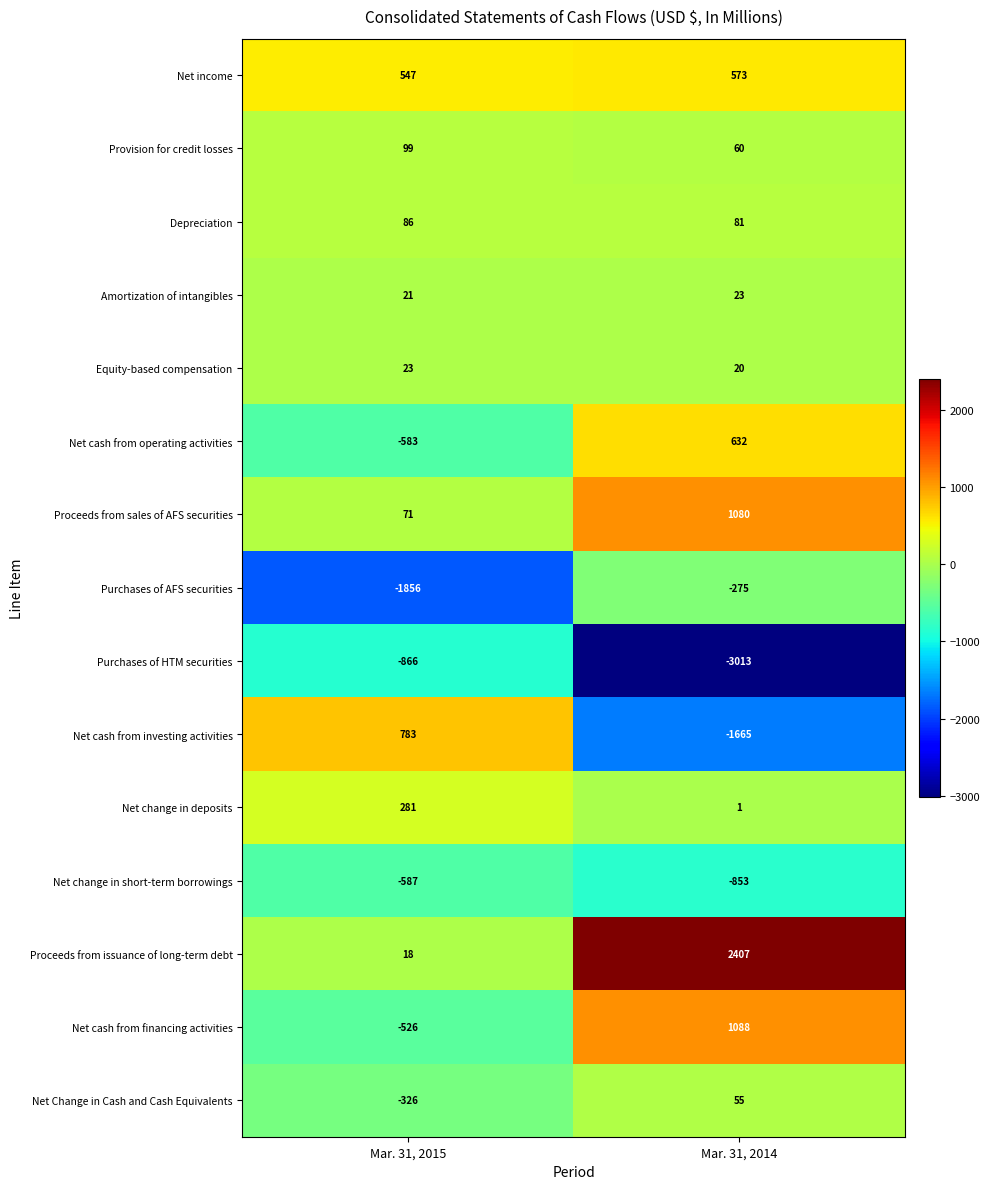

What is the sum of the Purchases of AFS securities values at Mar. 31, 2014 and Mar. 31, 2015?

-2131